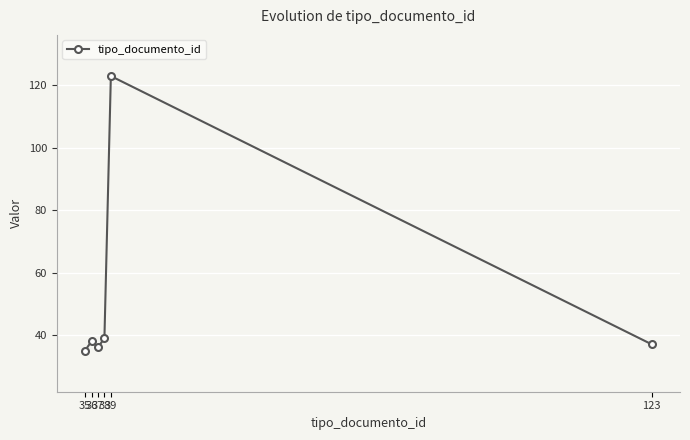

What is the average value?

51